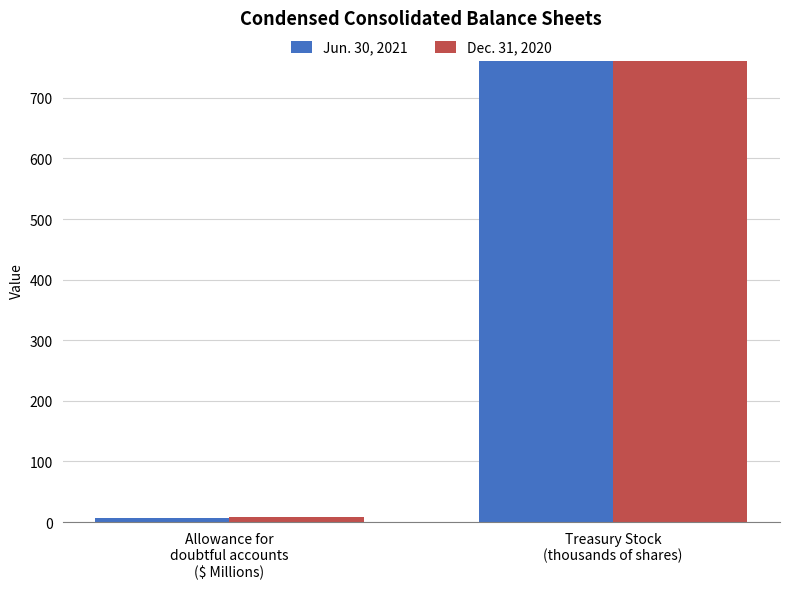

What is the sum of the Dec. 31, 2020 values at Allowance for
doubtful accounts
($ Millions) and Treasury Stock
(thousands of shares)?

769.2